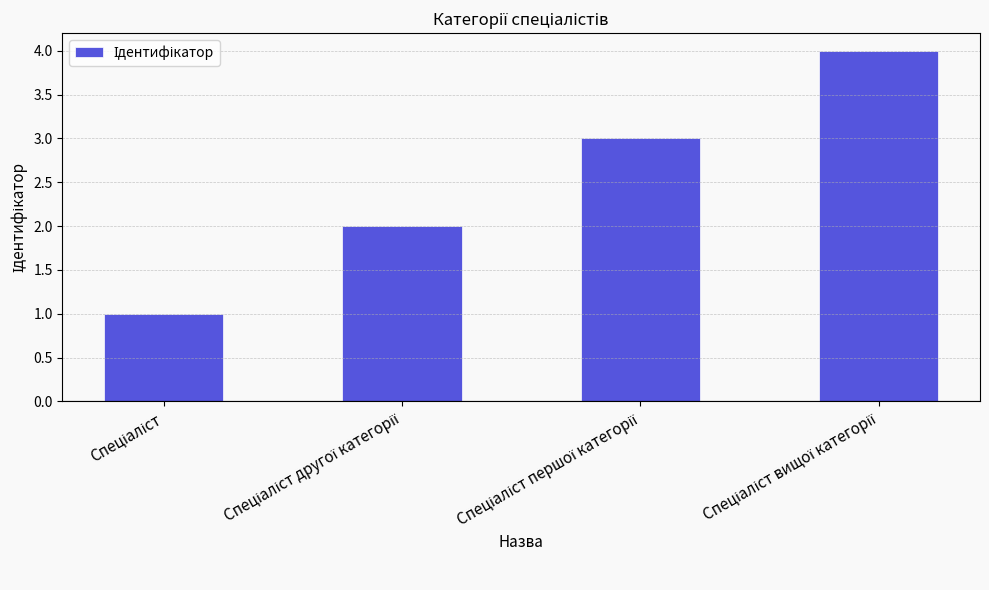

What is the maximum value shown in the chart?

4